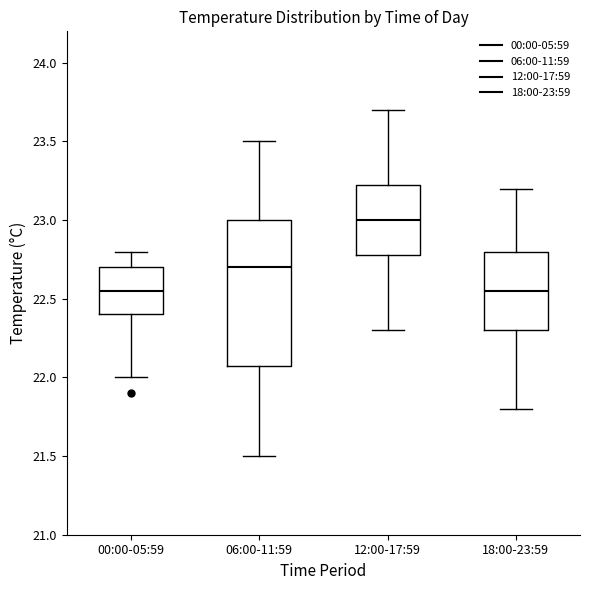

Reading left to right, read every box against the y-axis: the position of its median line, the range the box covers, and the ends of its whiskers. The values are not printed on the chart, so give them approximately, as read against the axis.

00:00-05:59: median 22.55, box 22.40 to 22.70, whiskers 22.00 to 22.80
06:00-11:59: median 22.70, box 22.10 to 23.00, whiskers 21.50 to 23.50
12:00-17:59: median 23.00, box 22.80 to 23.25, whiskers 22.30 to 23.70
18:00-23:59: median 22.55, box 22.30 to 22.80, whiskers 21.80 to 23.20